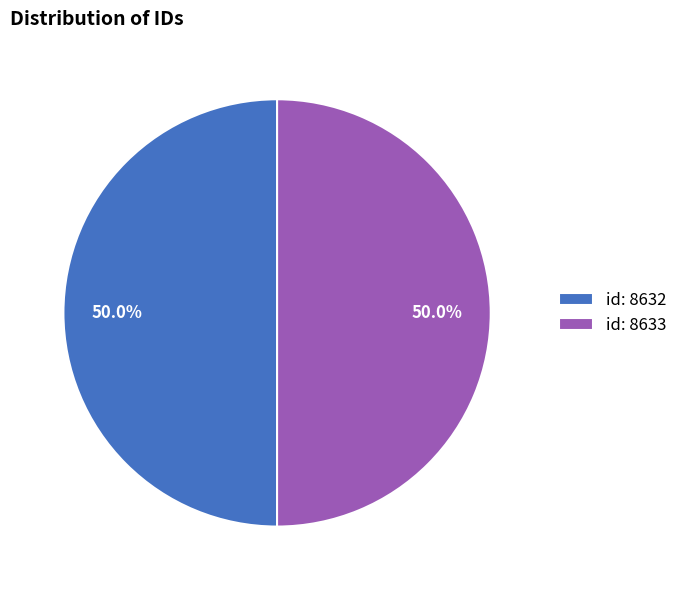

To the nearest percent, what percentage of the pie is id: 8632?

50%